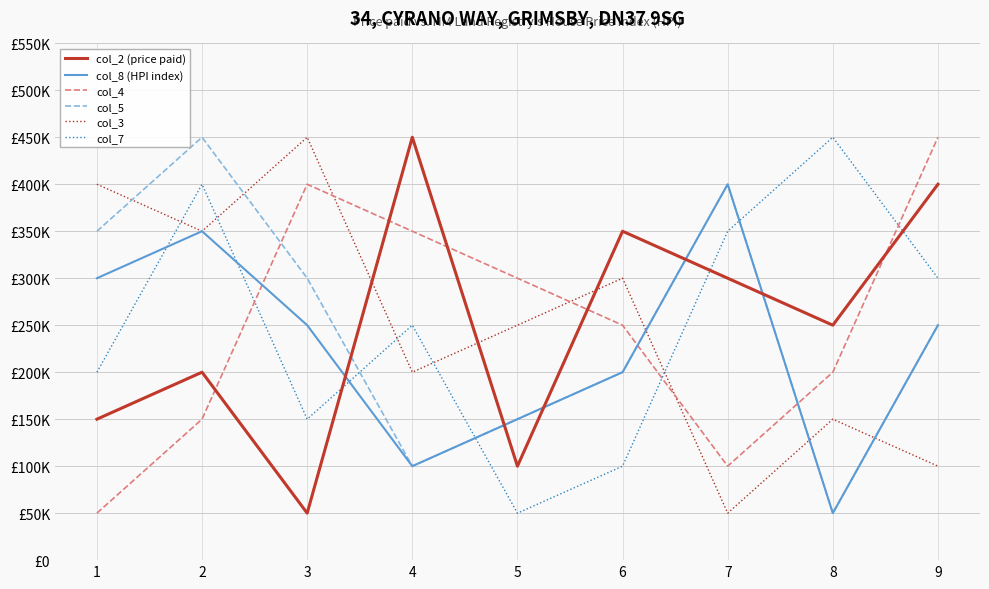

Where is col_5 nearest to the value 250000?

9